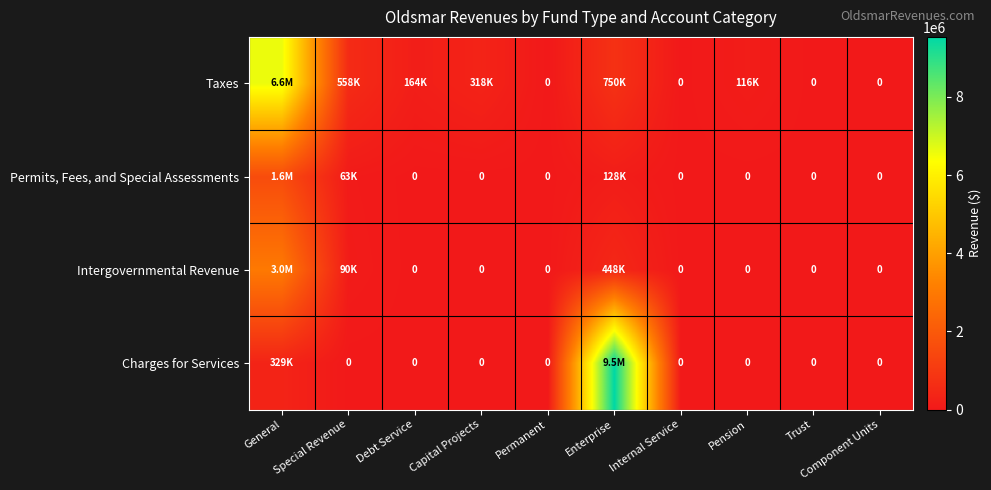

Which series changed the most between General and Enterprise?

Charges for Services